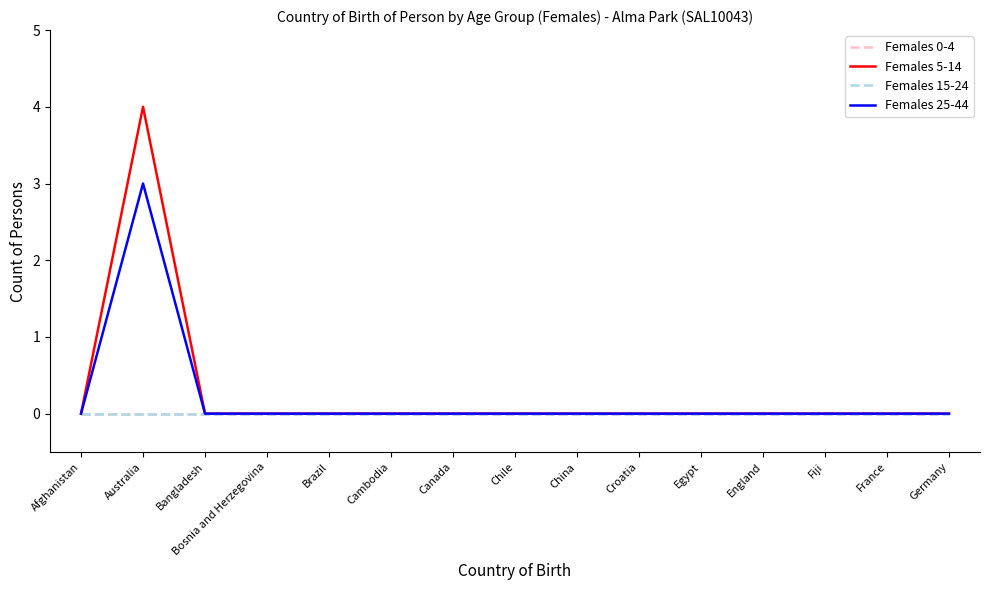

Does the chart have visible grid lines?

No